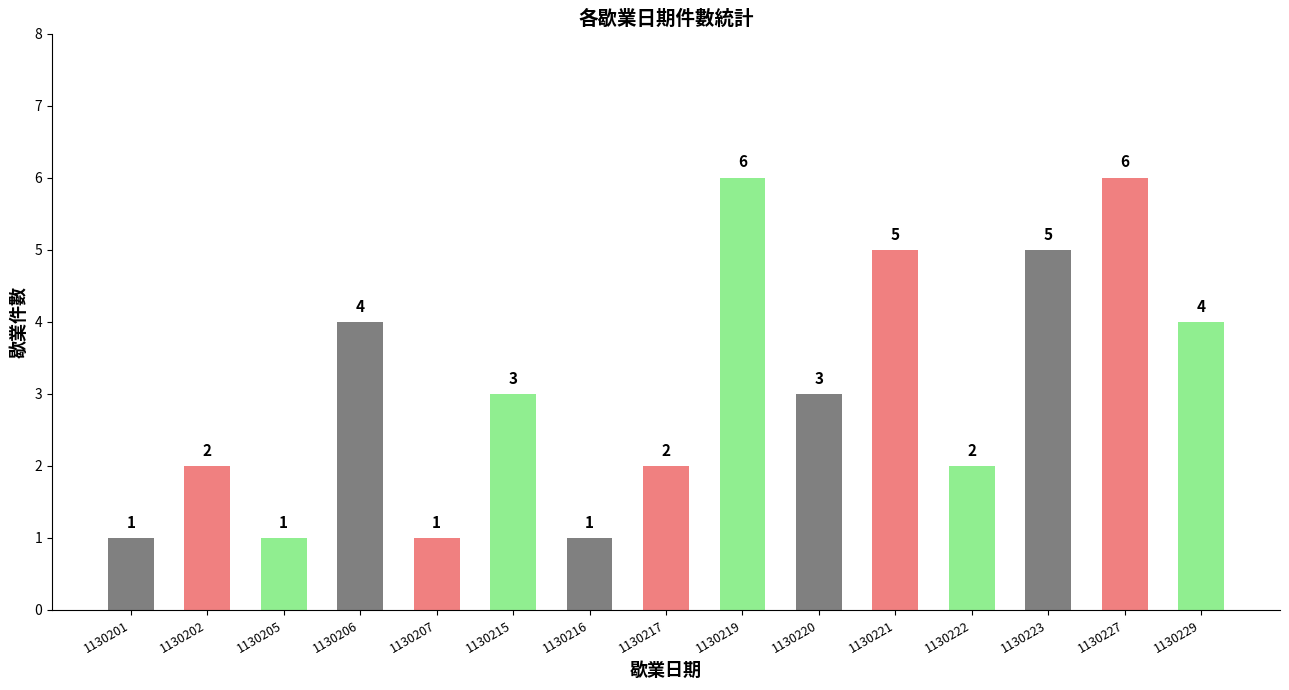

What is the sum of the values at 1130219 and 1130205?

7